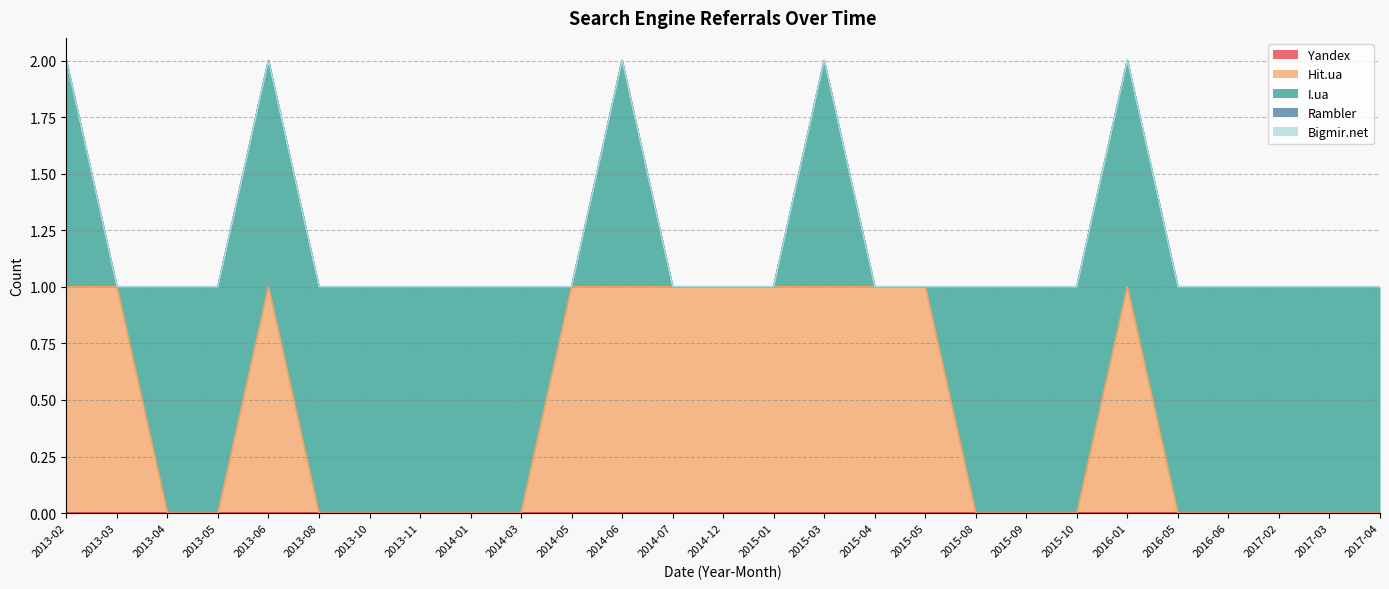

True or false: Hit.ua and Yandex intersect in this chart.

False